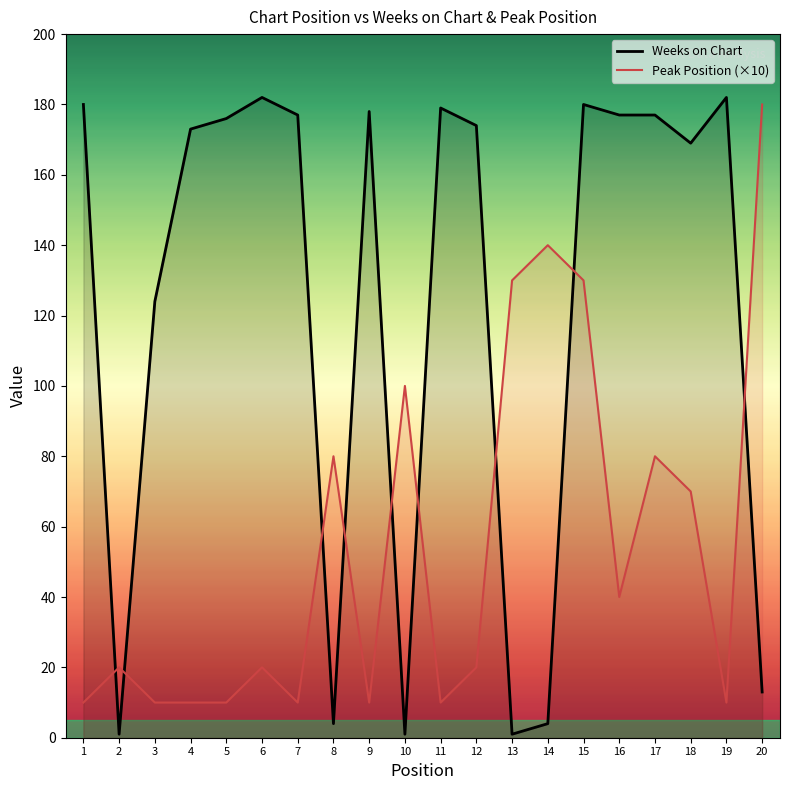

At which label does Peak Position reach its peak?

20